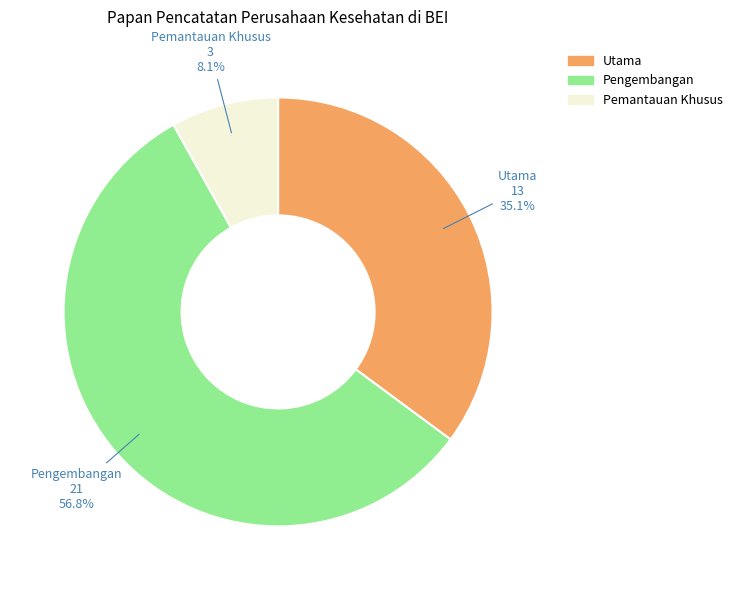

Approximately how many times larger is the value at Utama compared to Pengembangan?

0.6